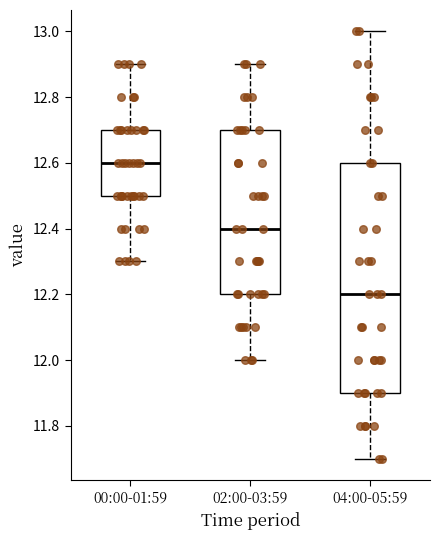

Reading left to right, read every box against the y-axis: the position of its median line, the range the box covers, and the ends of its whiskers. The values are not printed on the chart, so give them approximately, as read against the axis.

00:00-01:59: median 12.6, box 12.5 to 12.7, whiskers 12.3 to 12.9
02:00-03:59: median 12.4, box 12.2 to 12.7, whiskers 12.0 to 12.9
04:00-05:59: median 12.2, box 11.9 to 12.6, whiskers 11.7 to 13.0